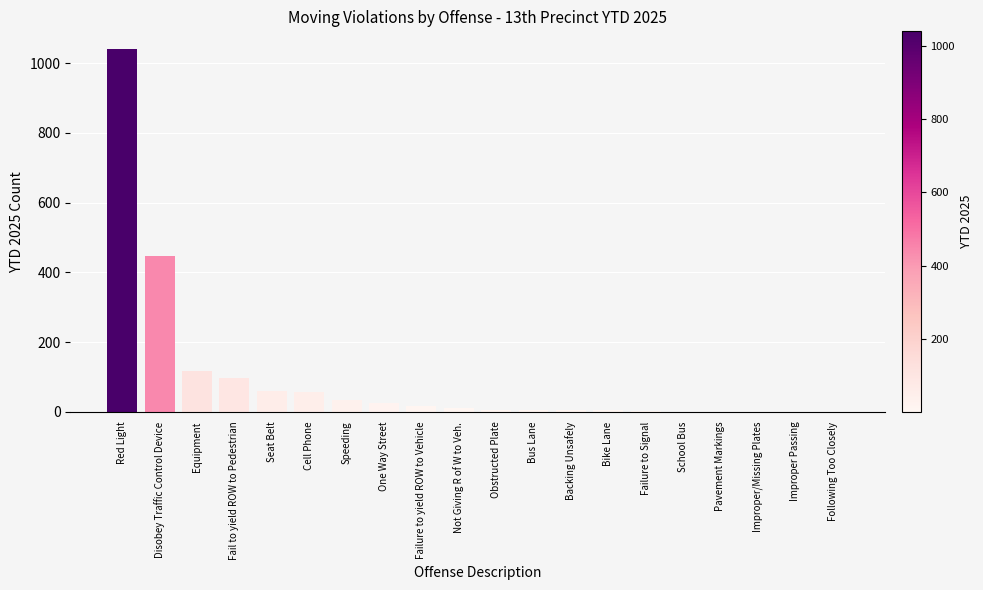

What is the maximum value shown in the chart?

1039